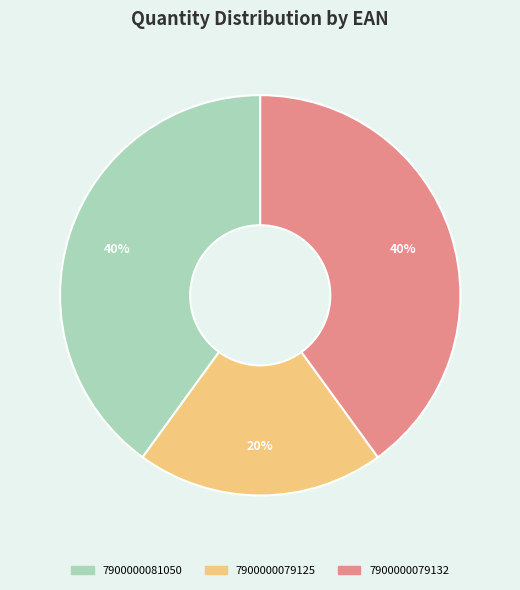

Between 7900000081050 and 7900000079125, which is larger?

7900000081050